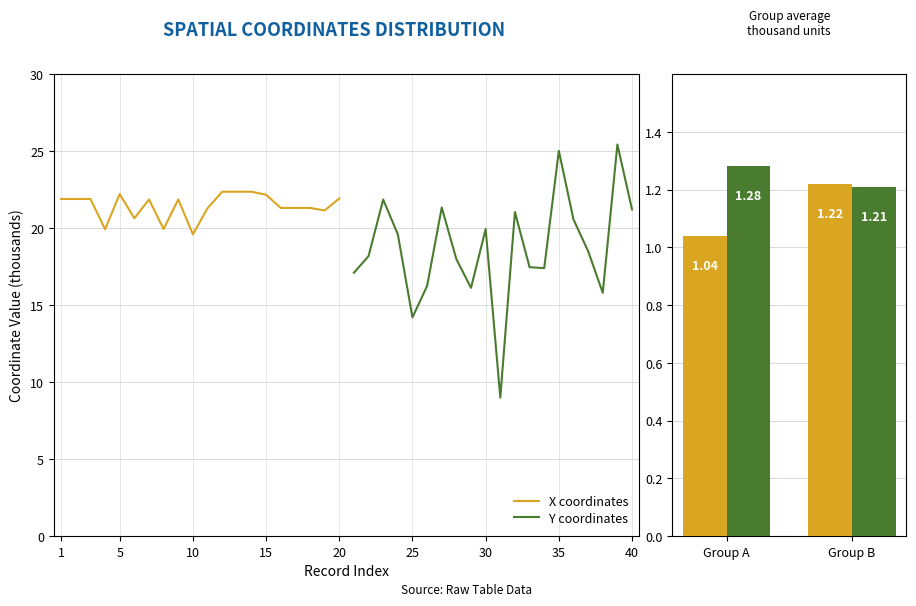

What is the lowest value of the X coordinates series?

19.6